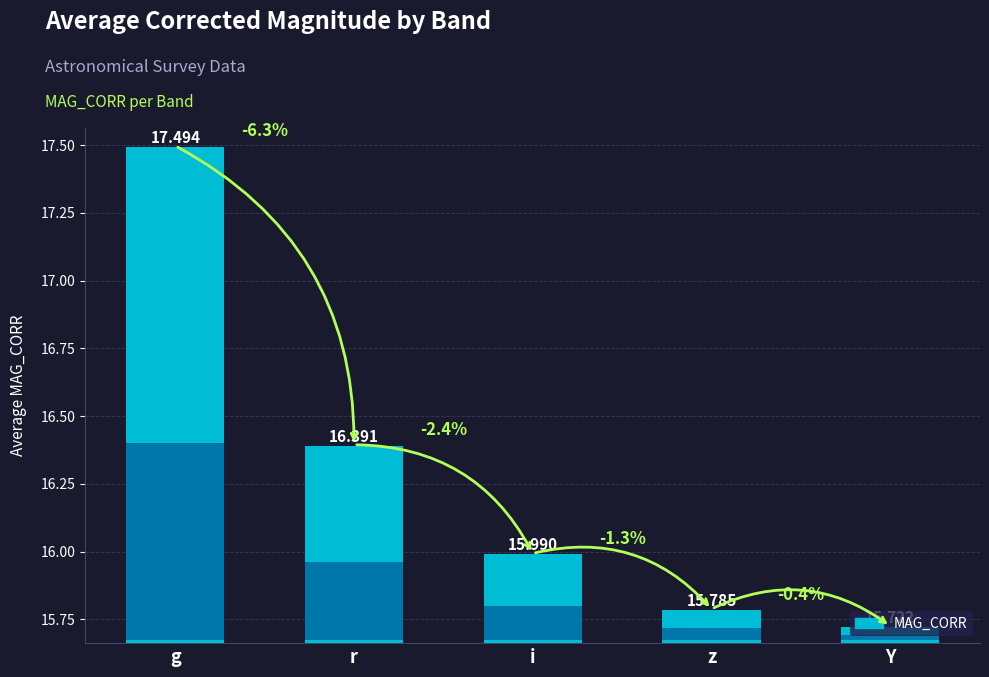

The value at r is 8.7. True or false?

False